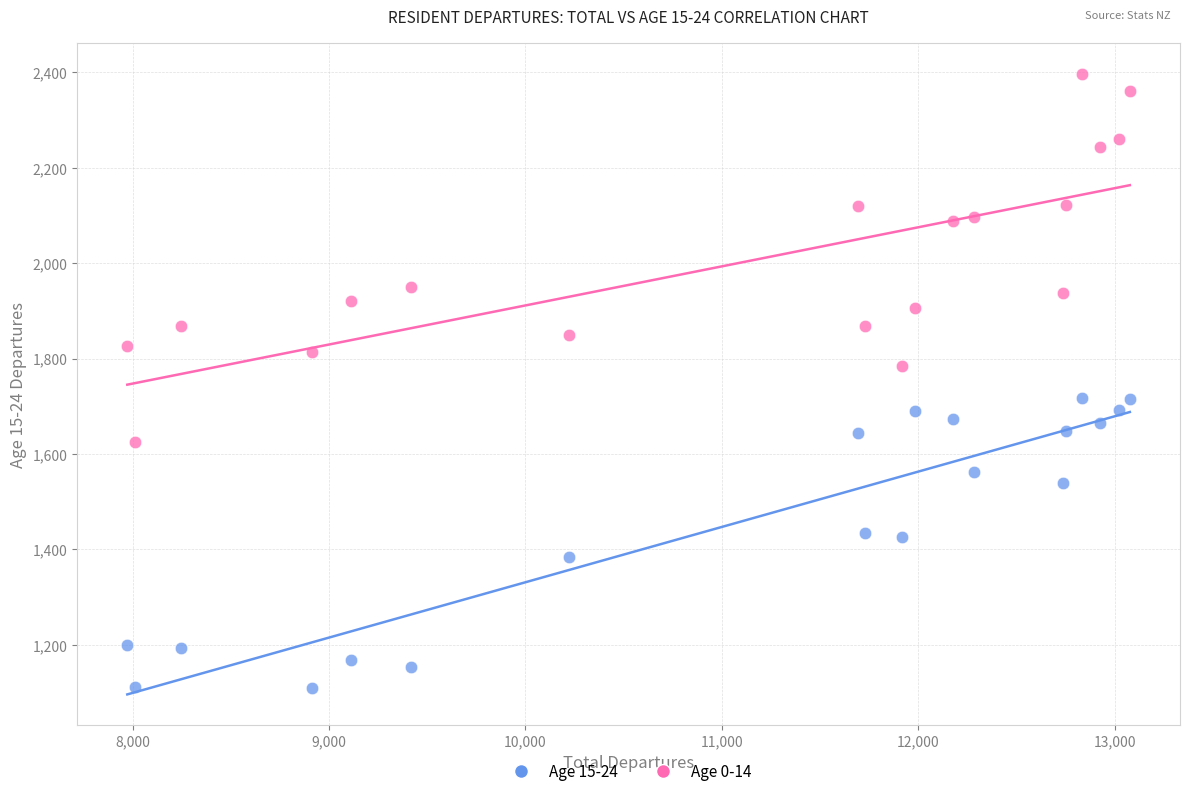

Which series has the largest Y range (max minus min)?

Age 0-14